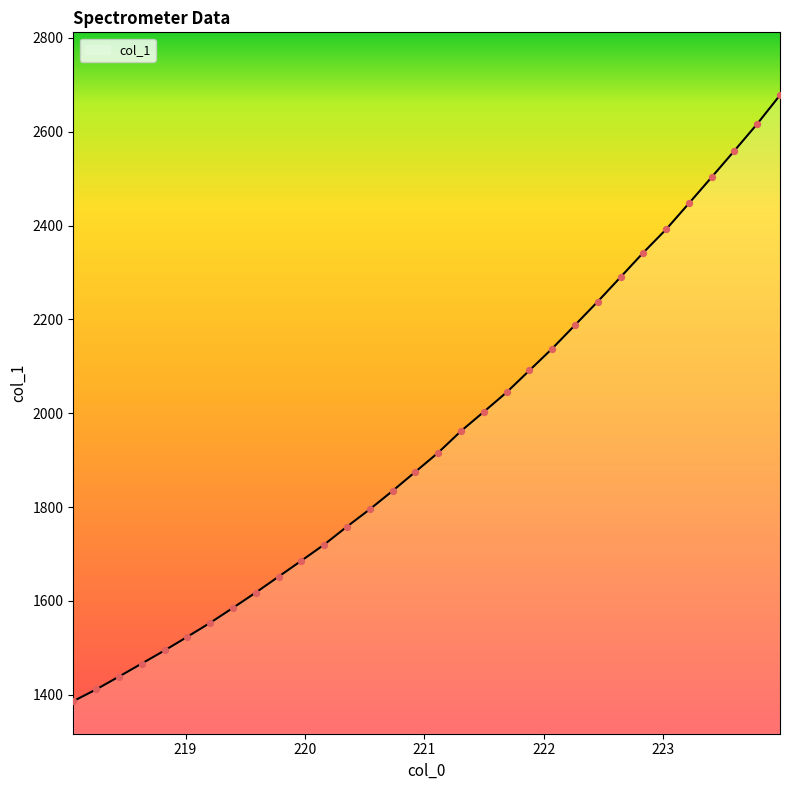

What is the maximum value shown in the chart?

2677.8